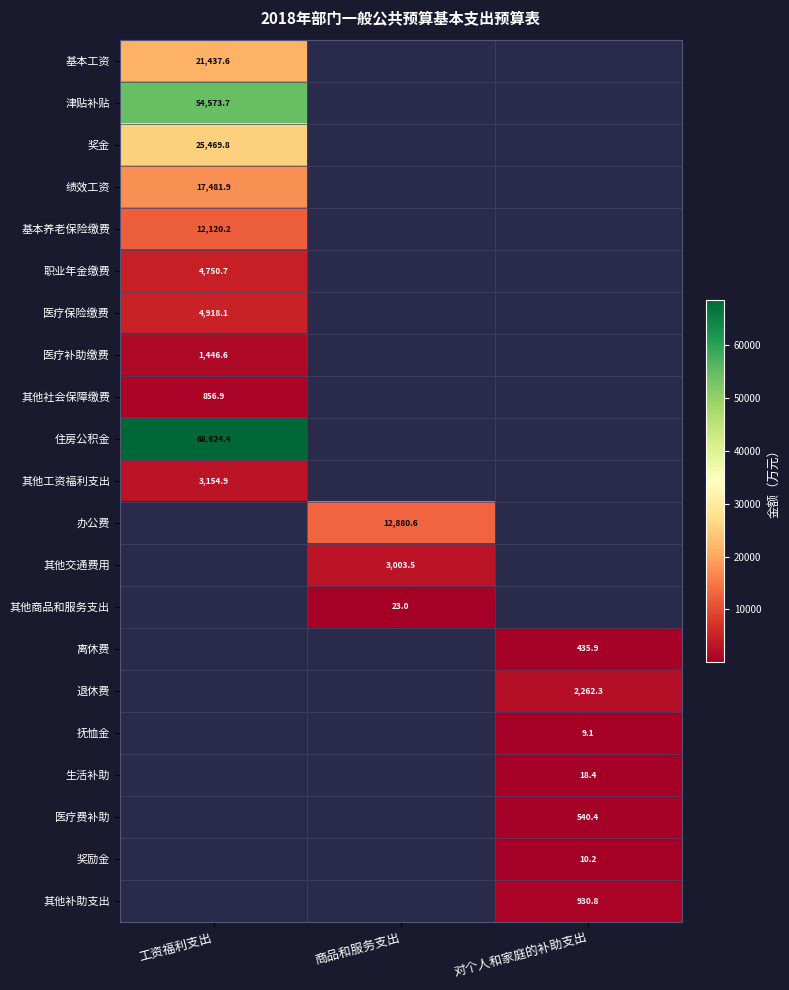

The 退休费 series shows 2262.3 at 对个人和家庭的补助支出. True or false?

True